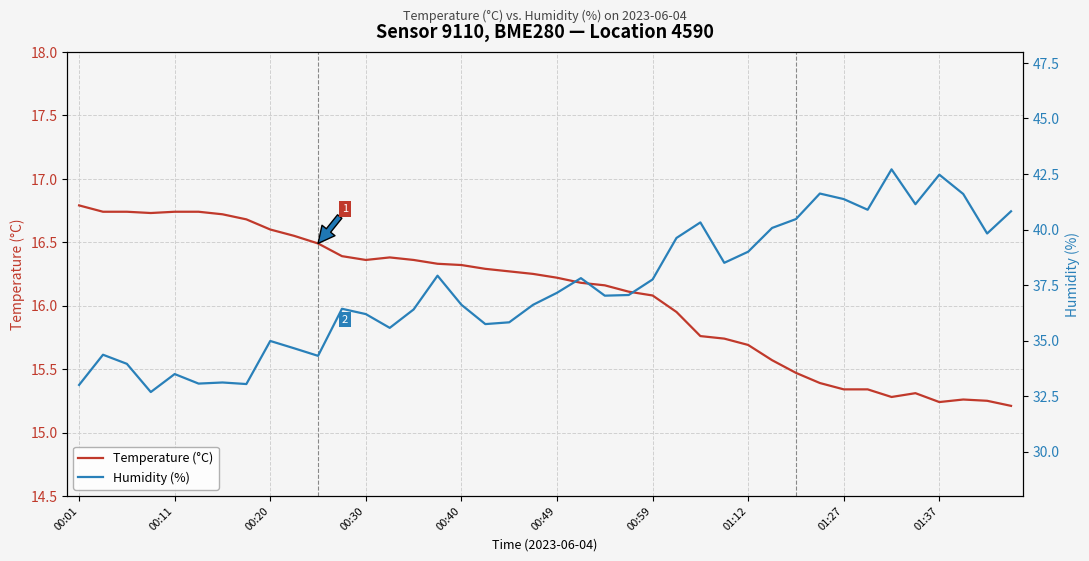

What is the average value of the Temperature (°C) series?

16.1